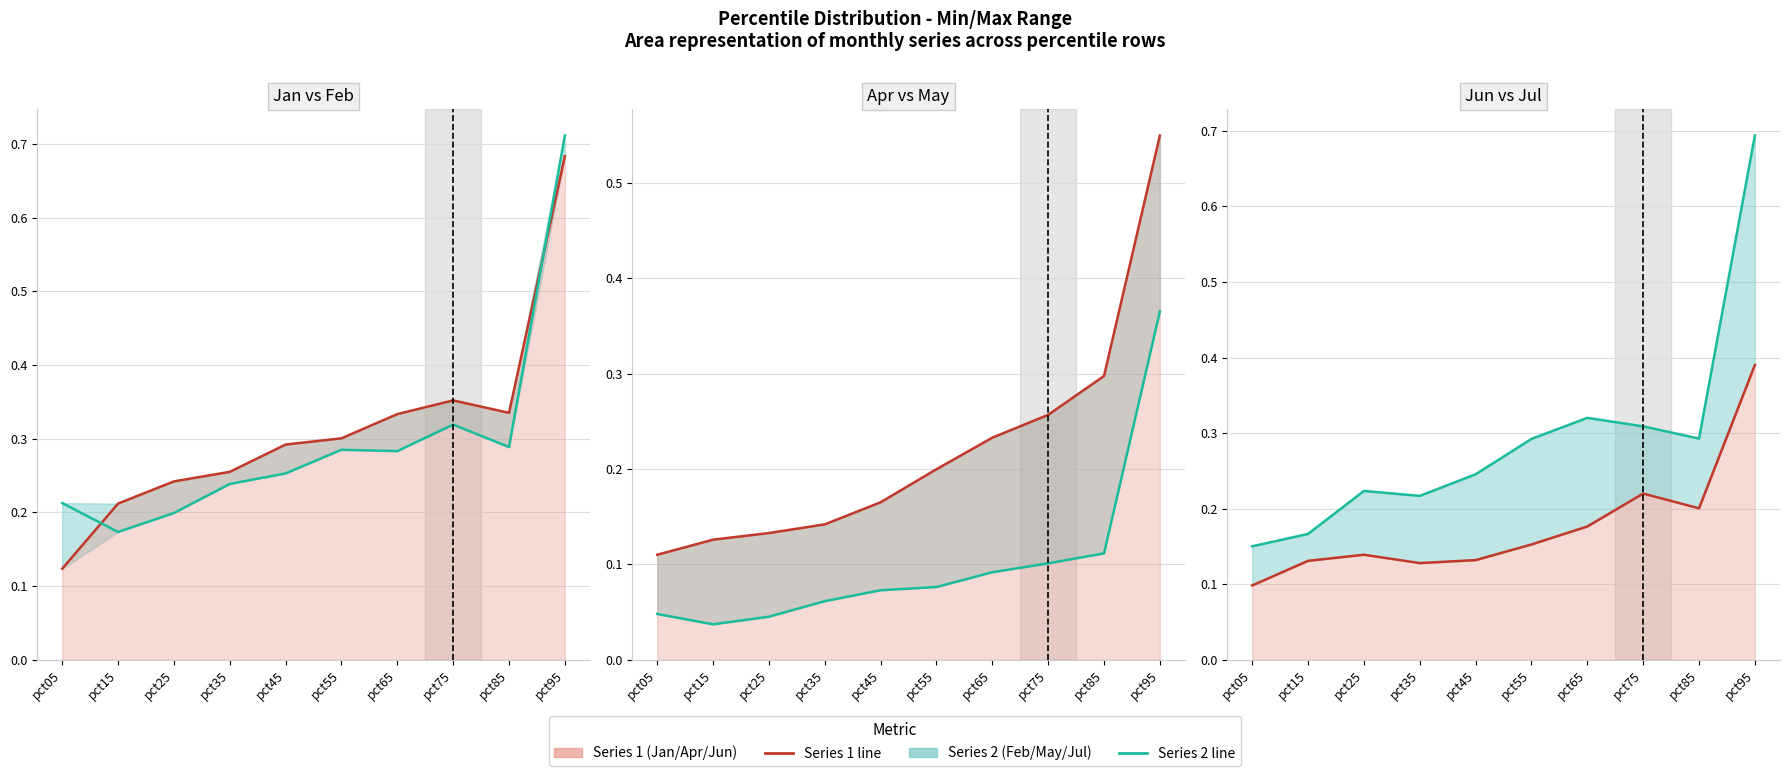

Rank the series by their maximum value, from lowest to highest.

May line, Jun line, Apr line, Jan line, Jul line, Feb line